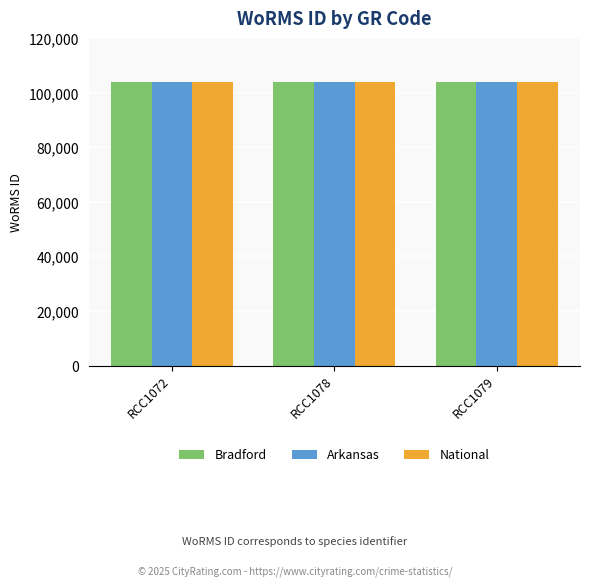

How many groups of bars are there?

3